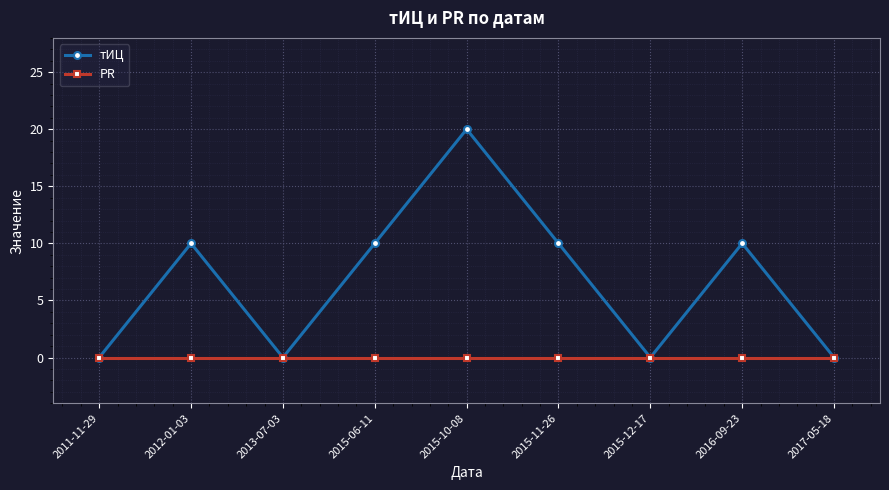

At which category is the sum across all series the highest?

2015-10-08